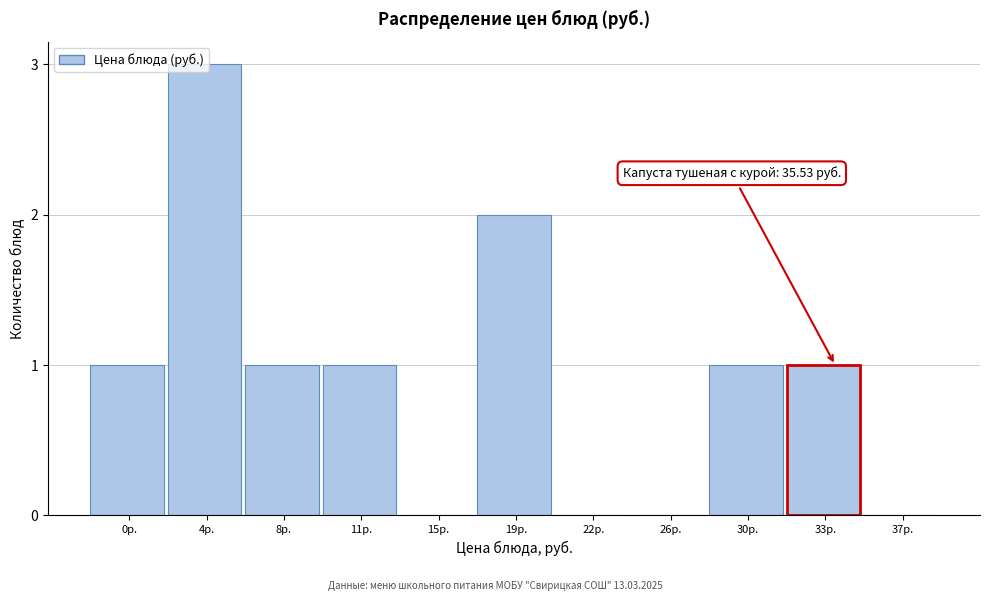

What is the sum of all values?

10